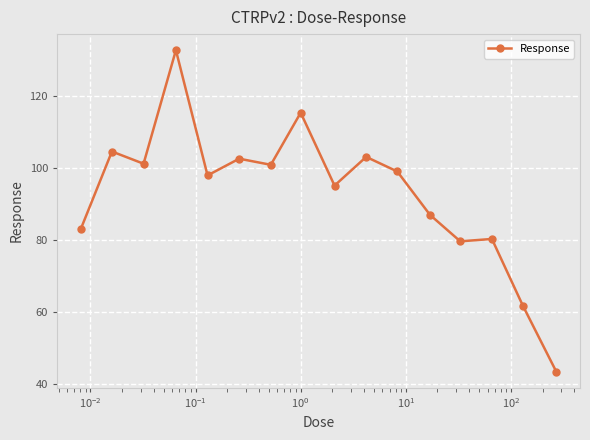

What is the value of the 10th point from the left?

103.1